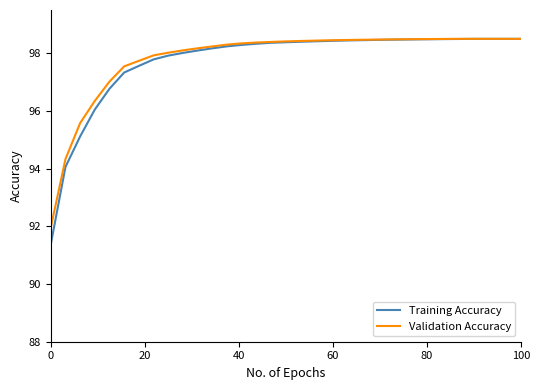

What are all the series names shown in the legend?

Training Accuracy, Validation Accuracy